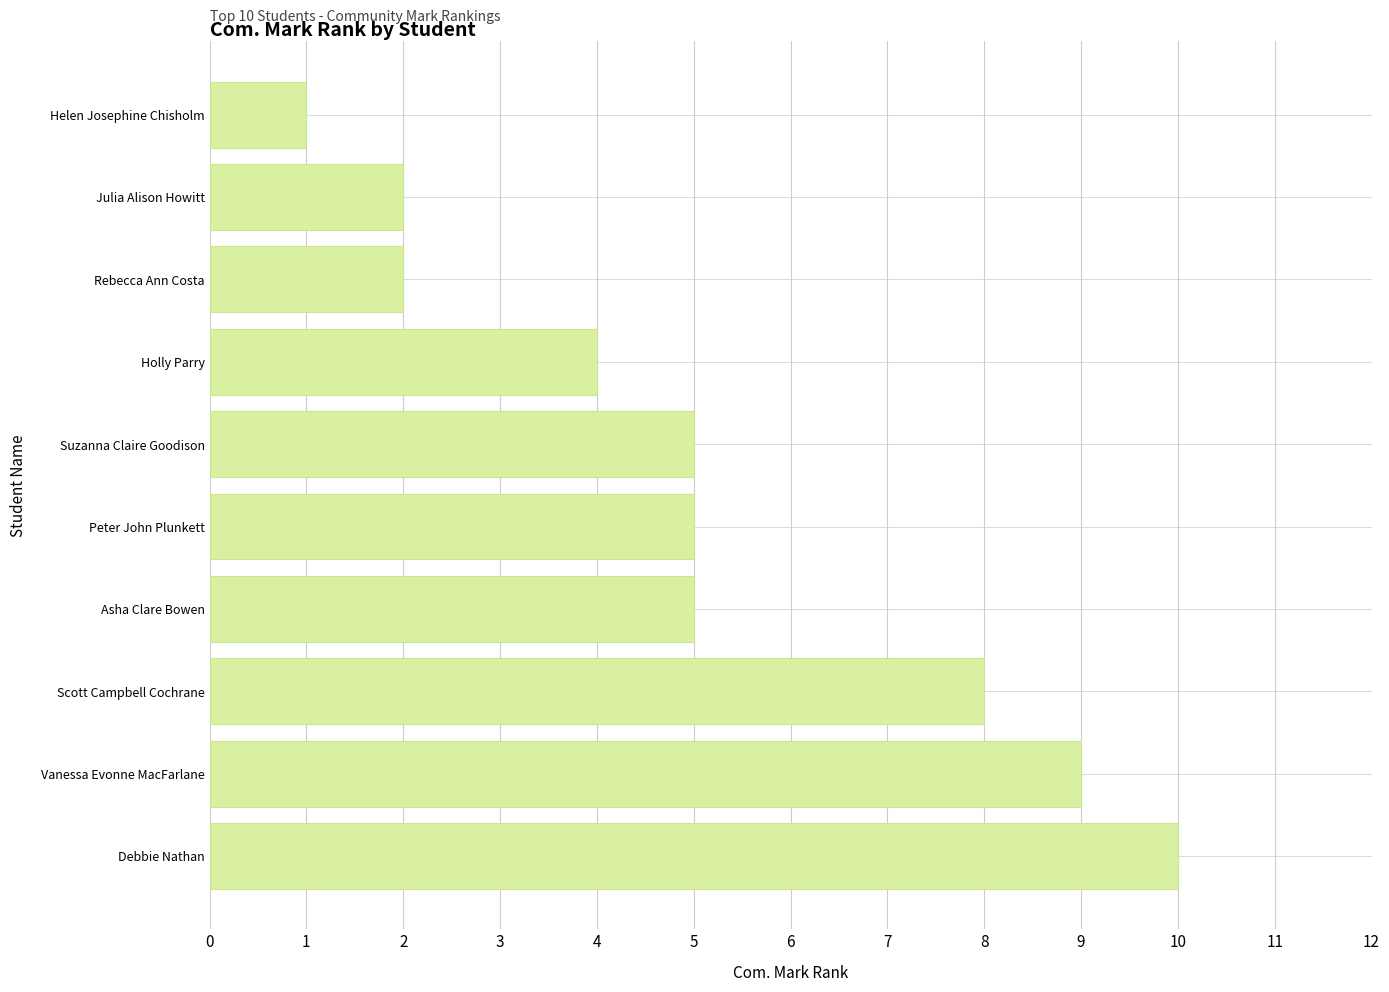

What is the approximate value at Suzanna Claire Goodison?

5